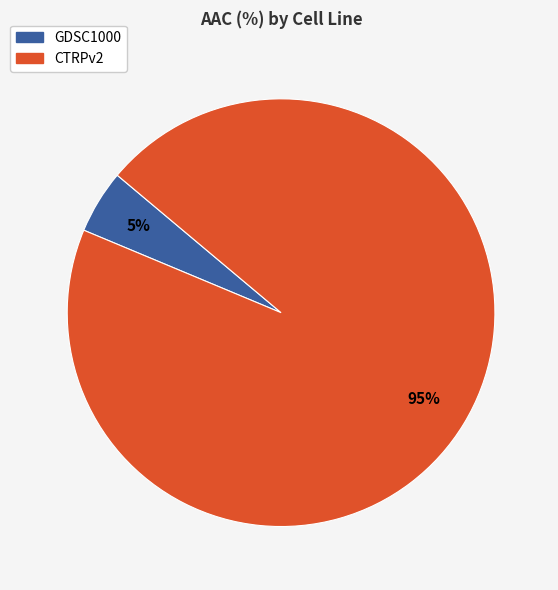

What is the largest slice in the pie chart?

CTRPv2